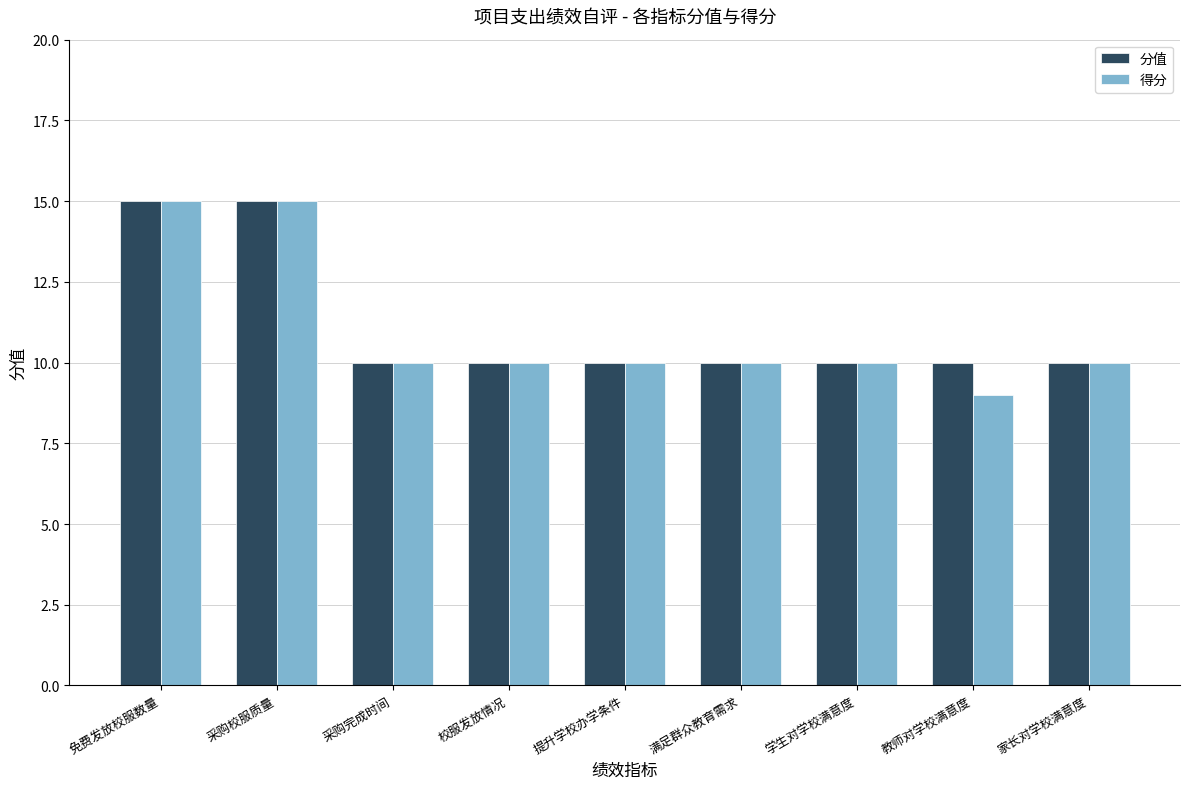

What is the maximum value for 得分?

15